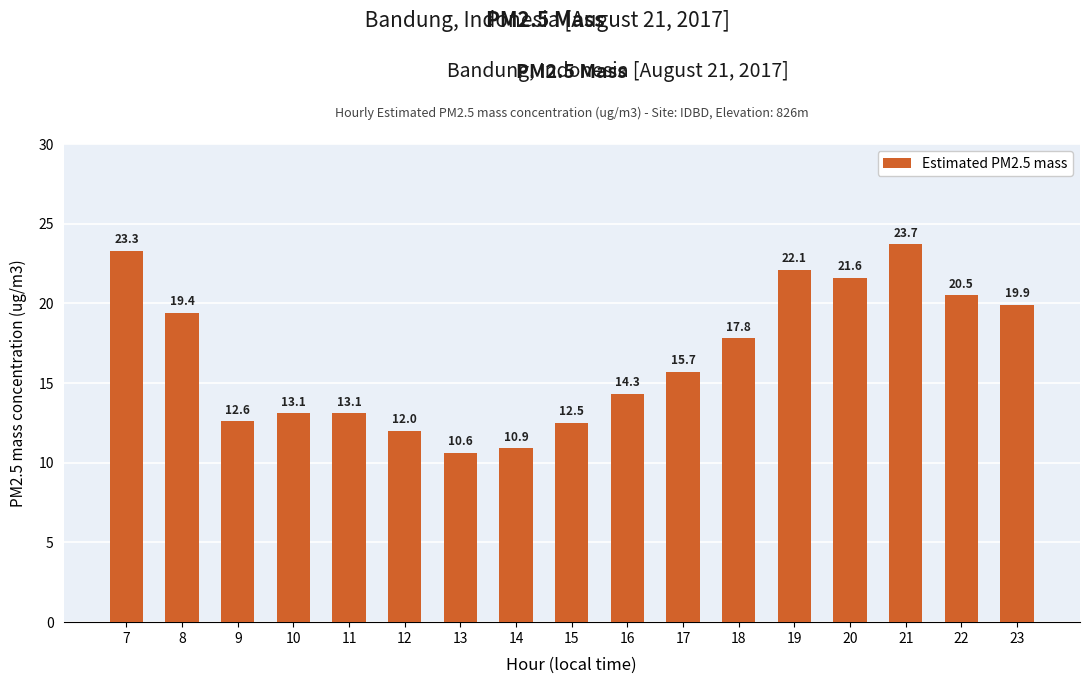

The value at 9 is 19.4. True or false?

False